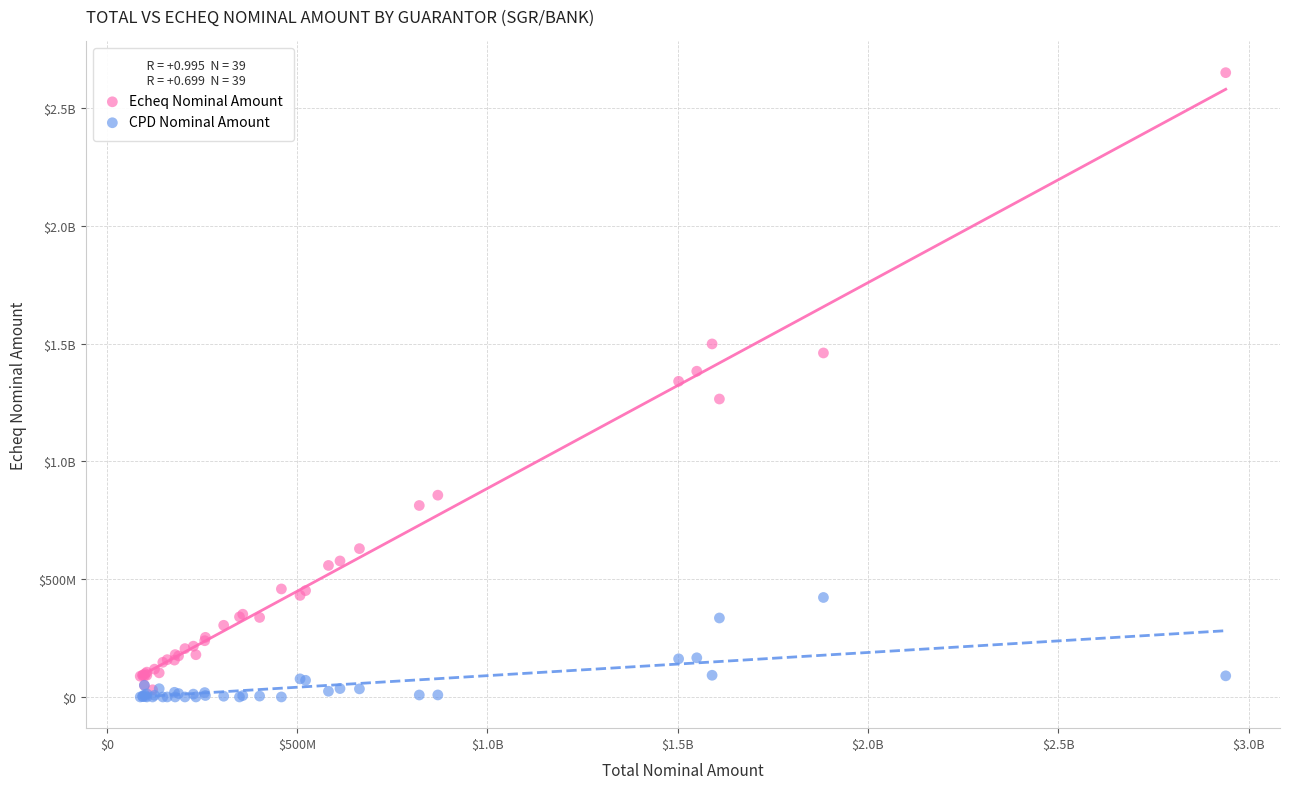

What are all the series names shown in the legend?

Echeq Nominal Amount, CPD Nominal Amount